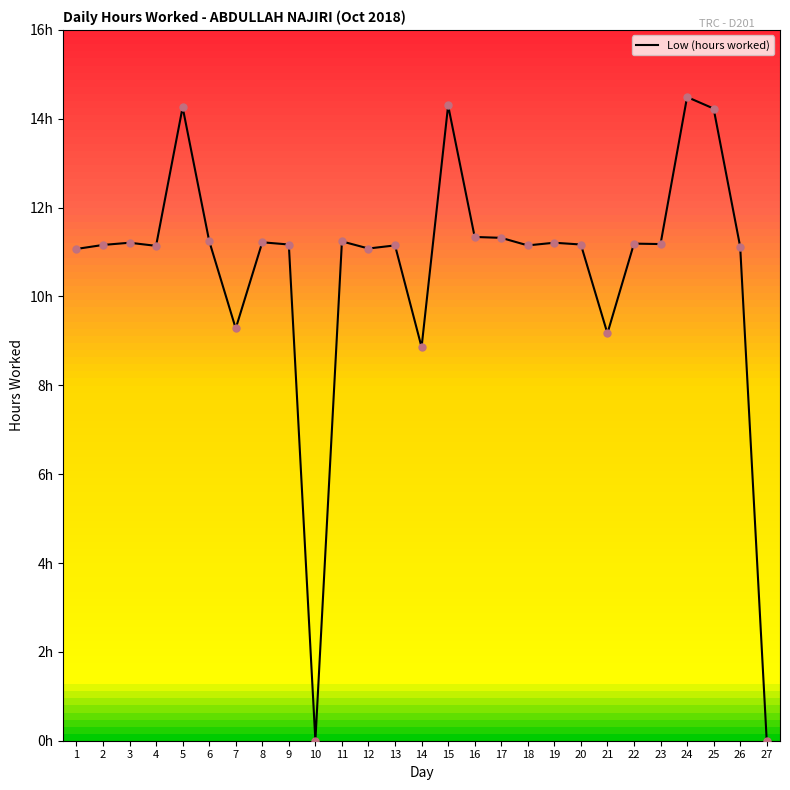

What is the change in value from 18 to 19?

+0.1